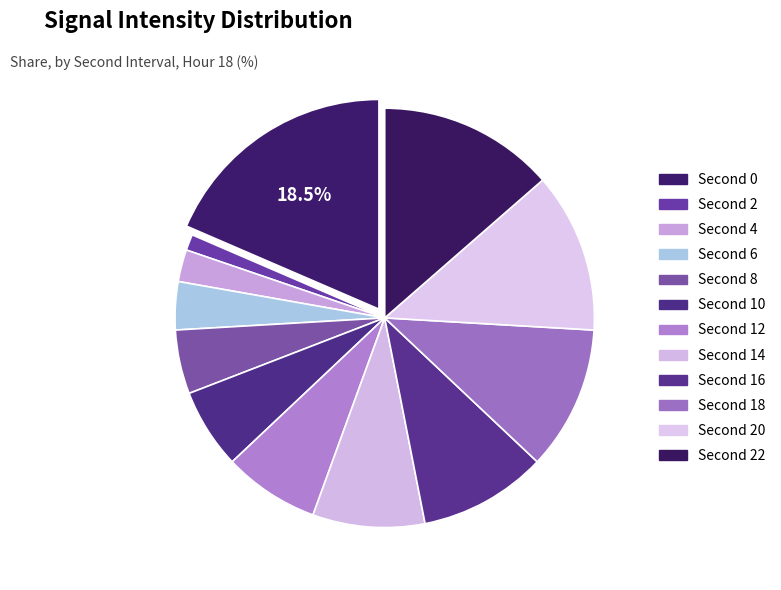

How many segments does this pie chart have?

12